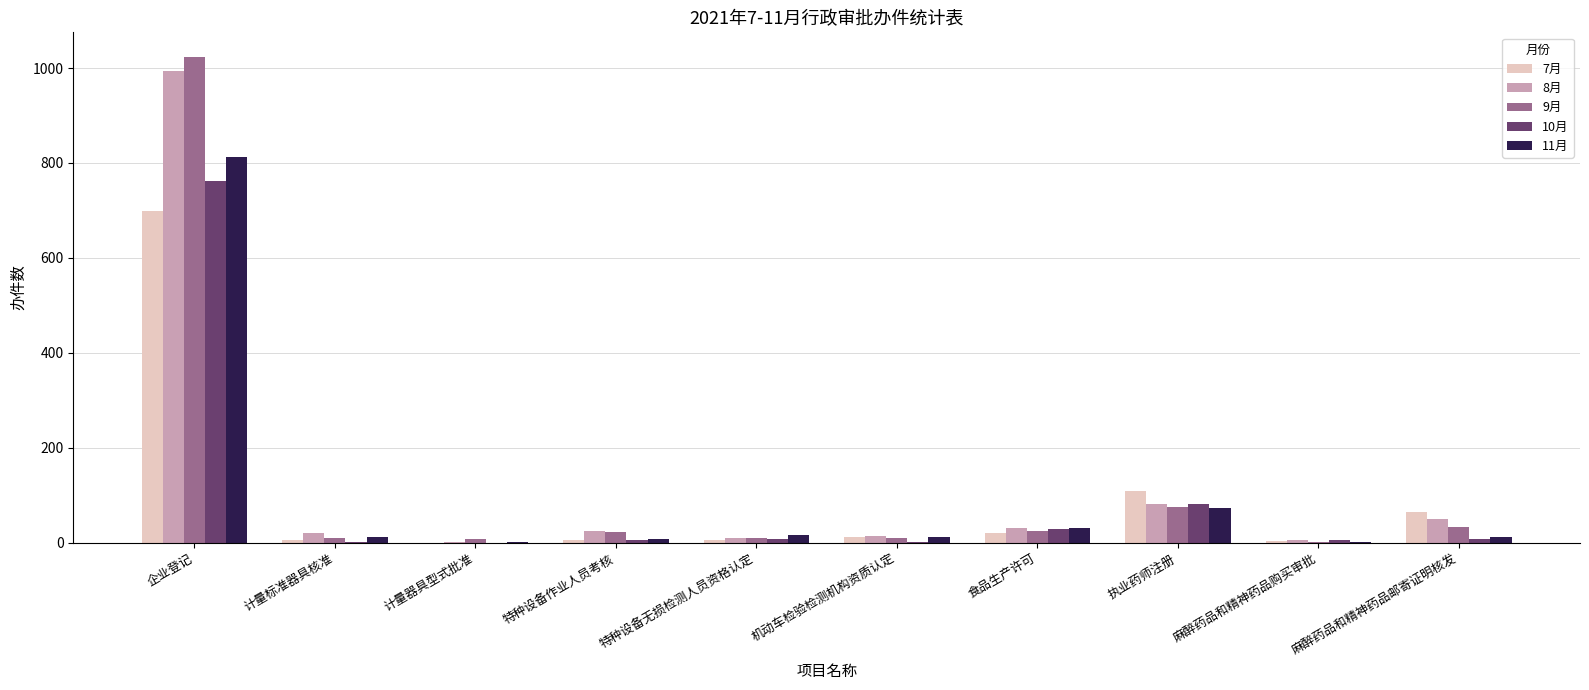

At which label does 11月 first exceed 11?

企业登记